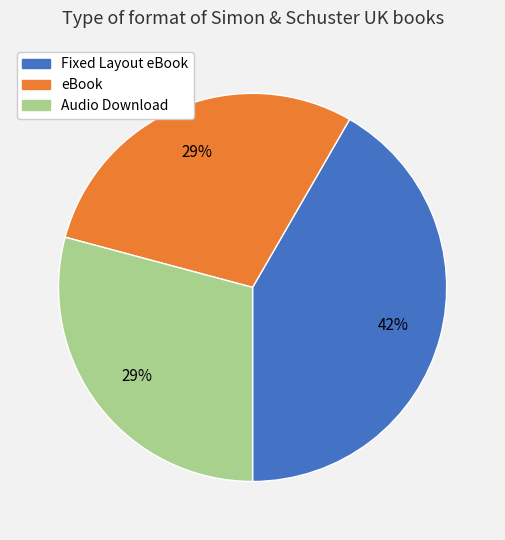

Which slice is the largest?

Fixed Layout eBook